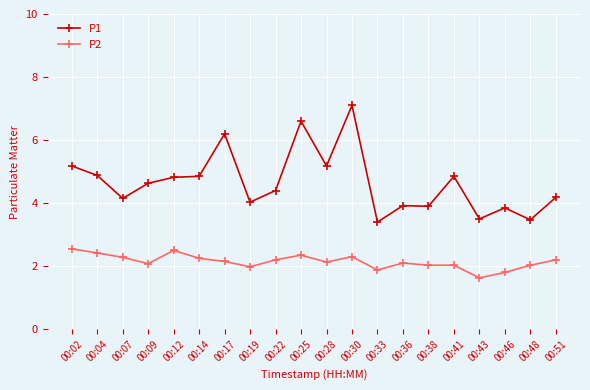

Does the chart have visible grid lines?

Yes